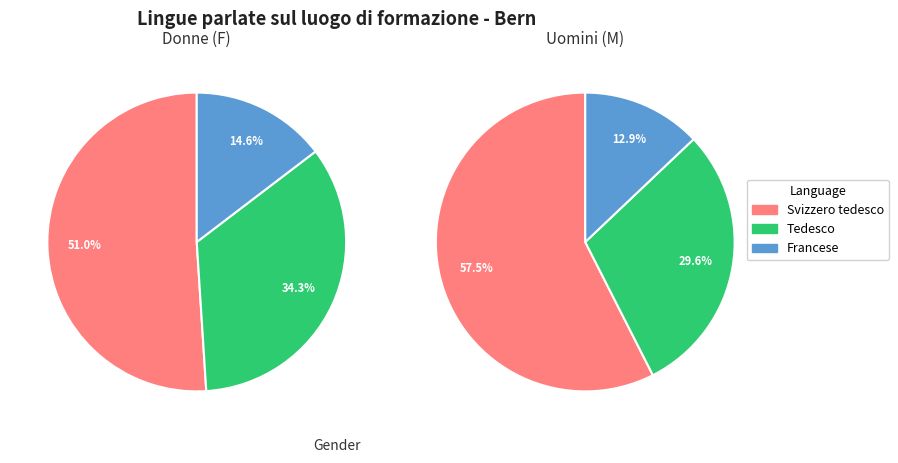

To the nearest percent, what is the average slice percentage?

33%